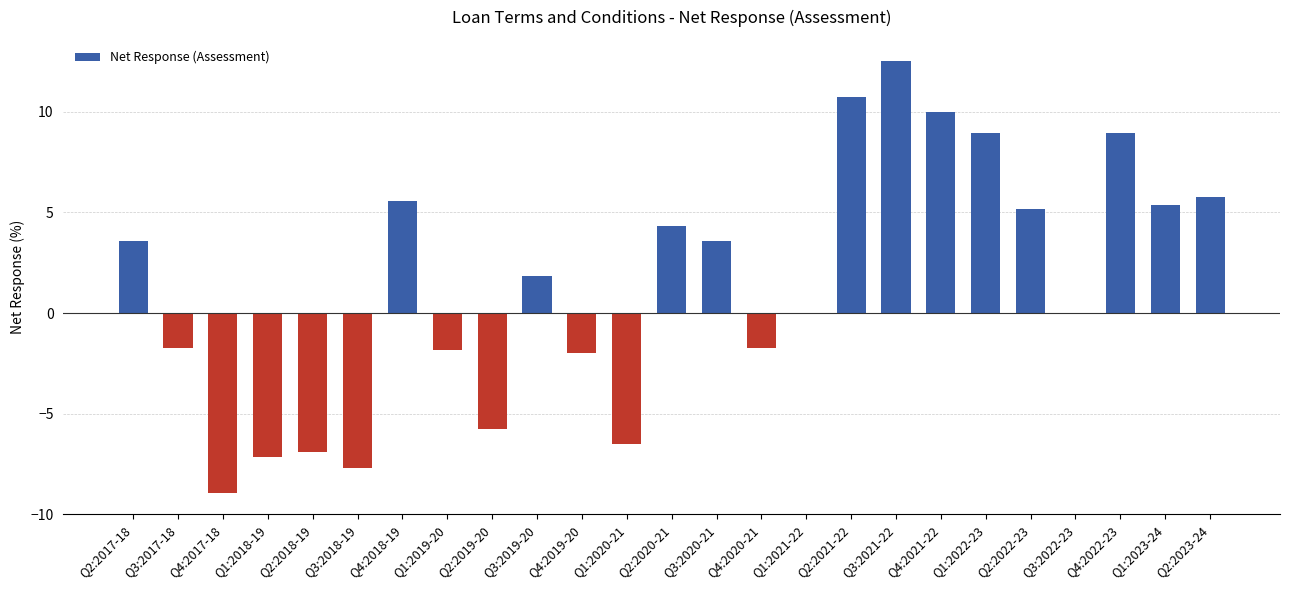

At which category does the chart reach its peak across all series?

Q3:2021-22